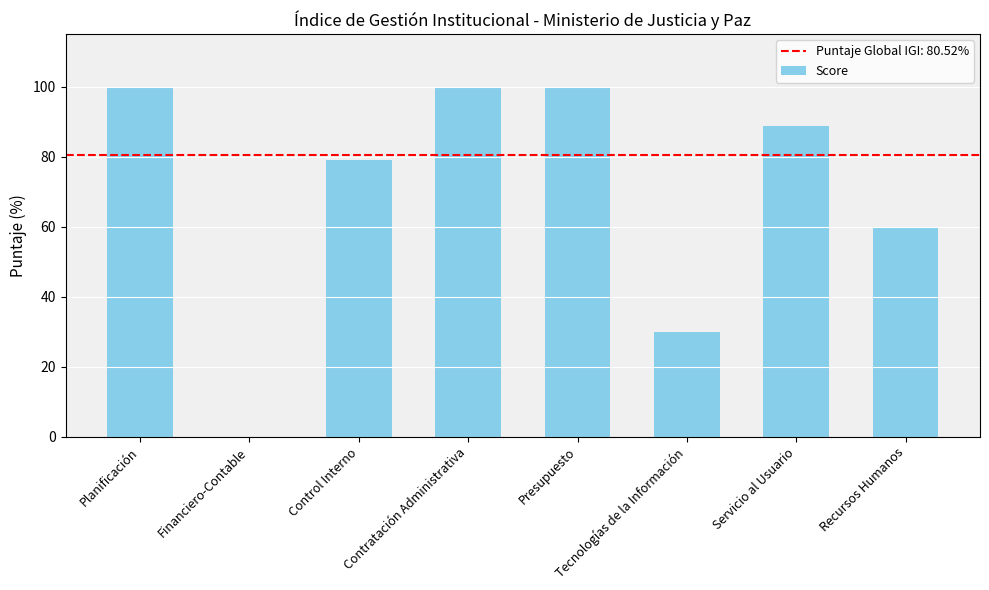

What is the approximate value at Contratación Administrativa?

100.0